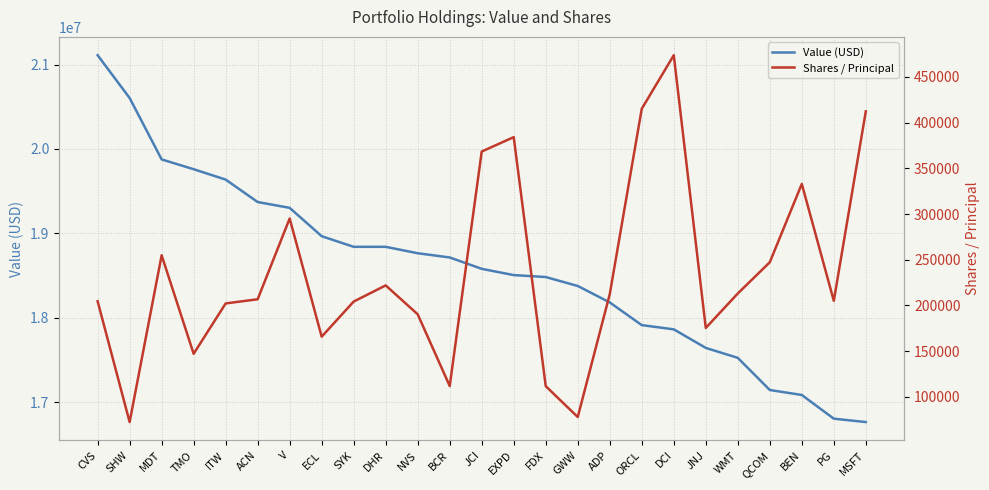

The Shares / Principal series shows 332894 at BEN. True or false?

True